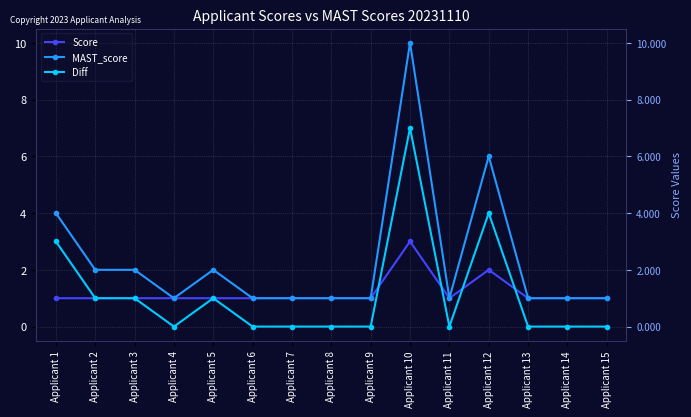

What is the sum of the MAST_score values at Applicant 10 and Applicant 15?

11